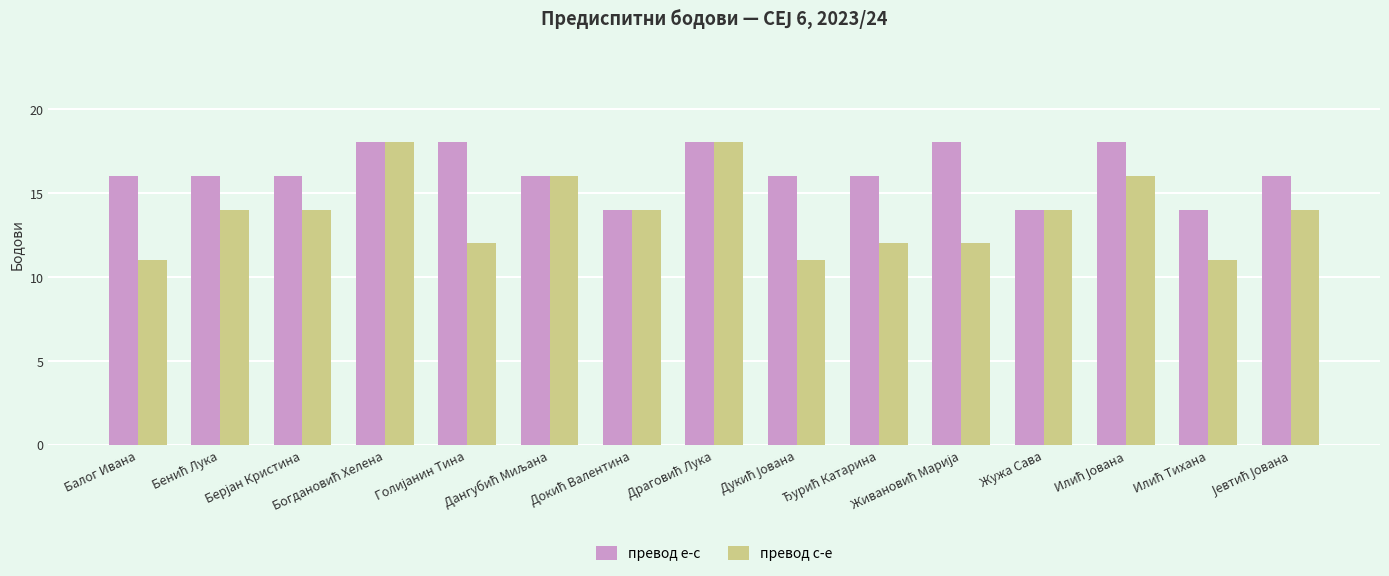

What is the difference between the maximum and minimum values in the превод е-с series?

4